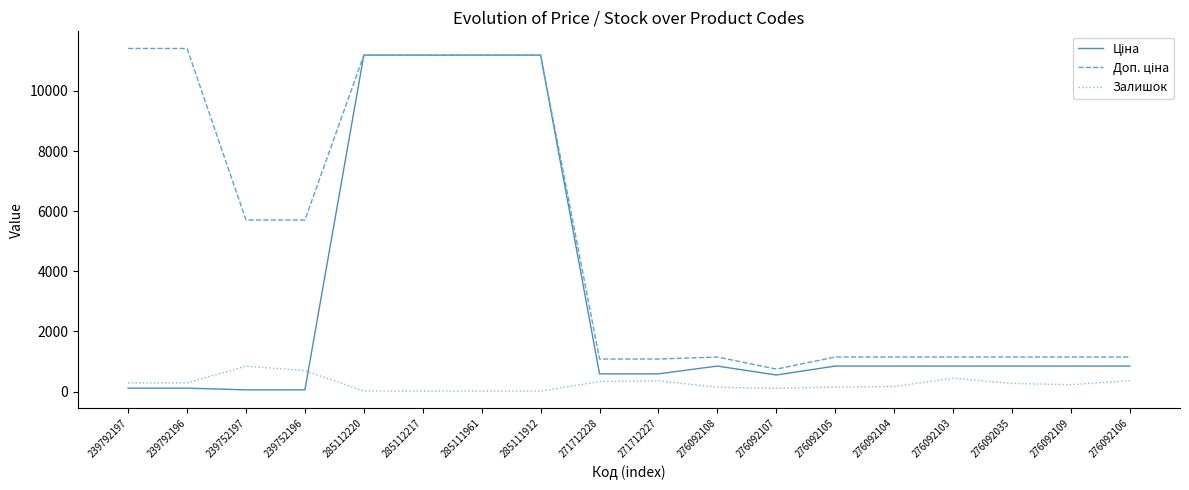

What is the maximum value shown in the chart?

11410.0